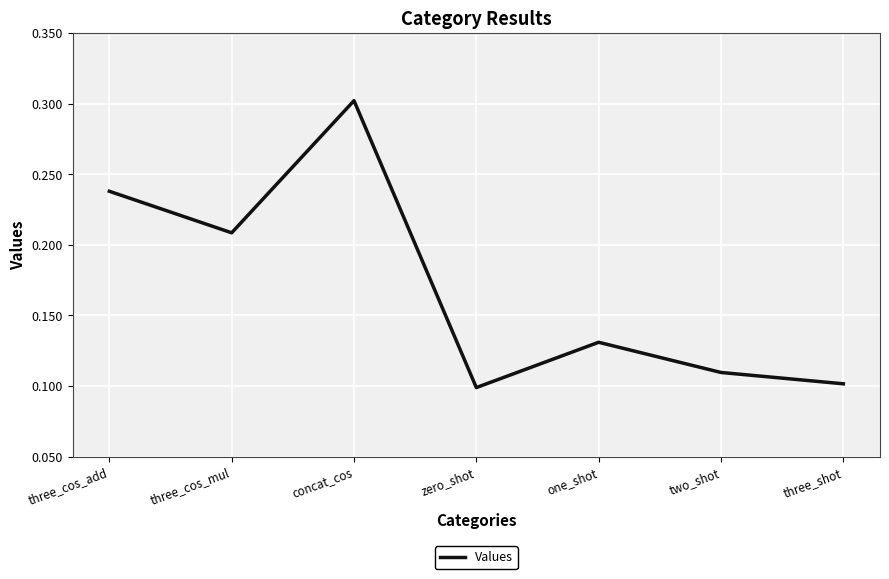

Rank the categories by value from highest to lowest.

concat_cos, three_cos_add, three_cos_mul, one_shot, two_shot, three_shot, zero_shot